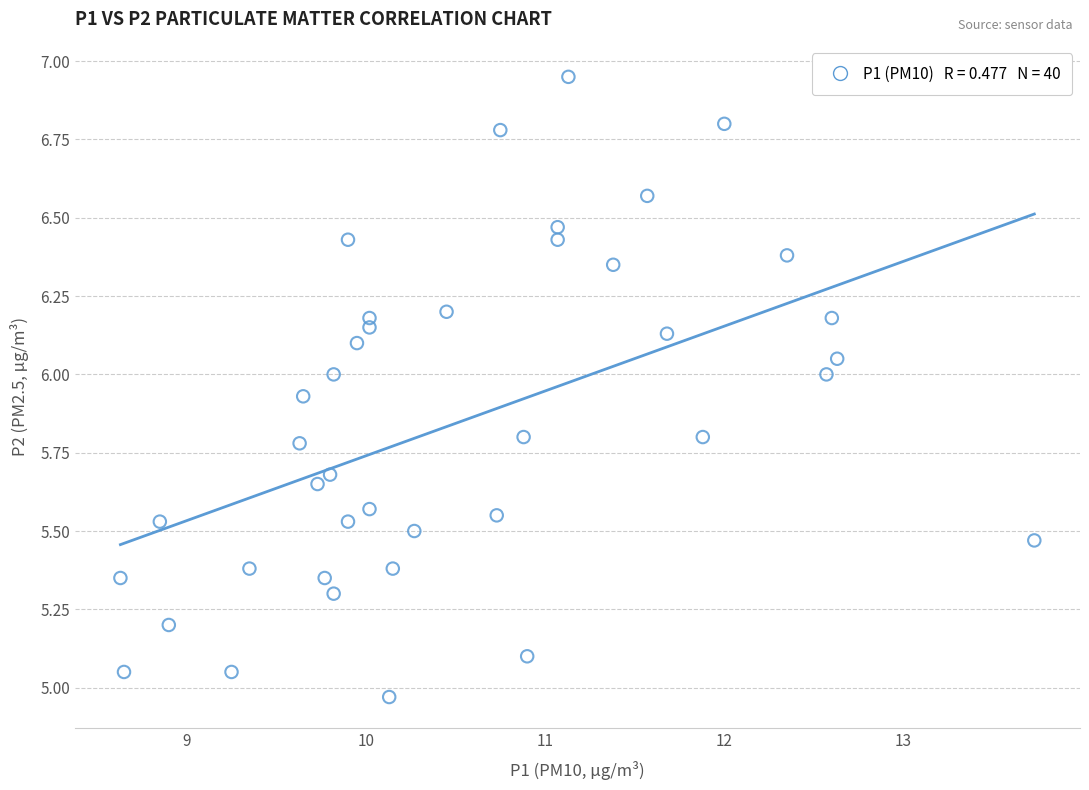

What is the range of X values (max minus min)?

5.1